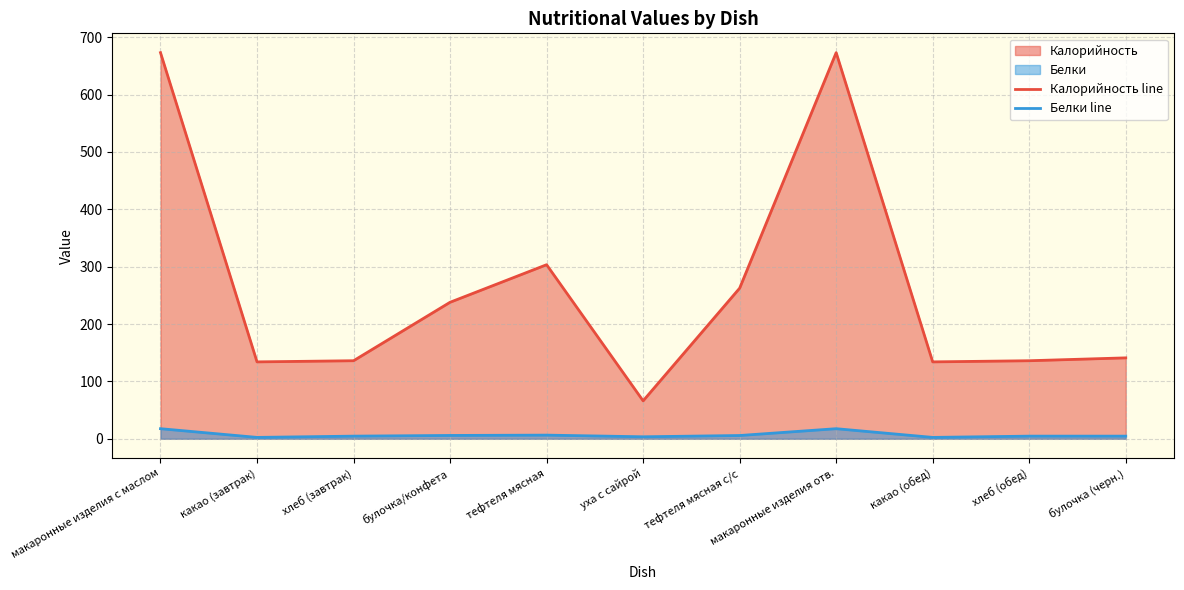

Rank the series at булочка/конфета from lowest to highest value.

Белки line, Калорийность line